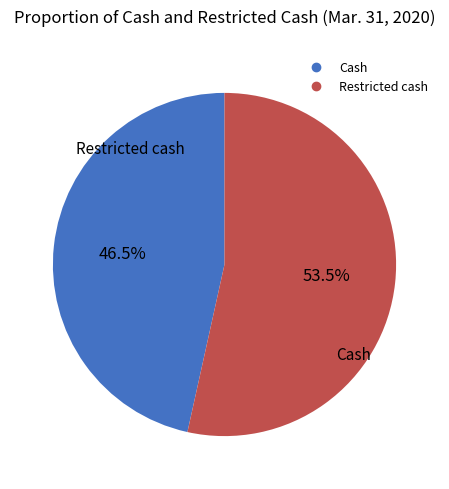

To the nearest percent, what is the difference between the largest and smallest slice percentages?

7%